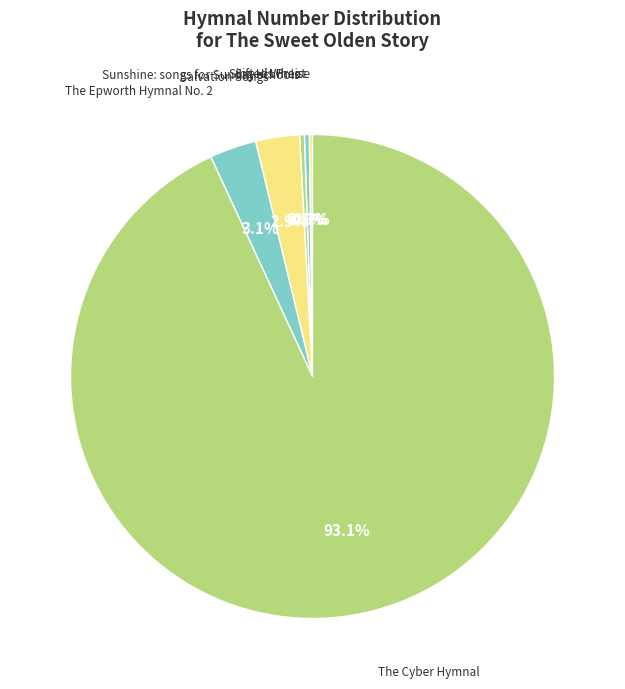

To the nearest percent, what is the difference between the largest and smallest slice percentages?

93%